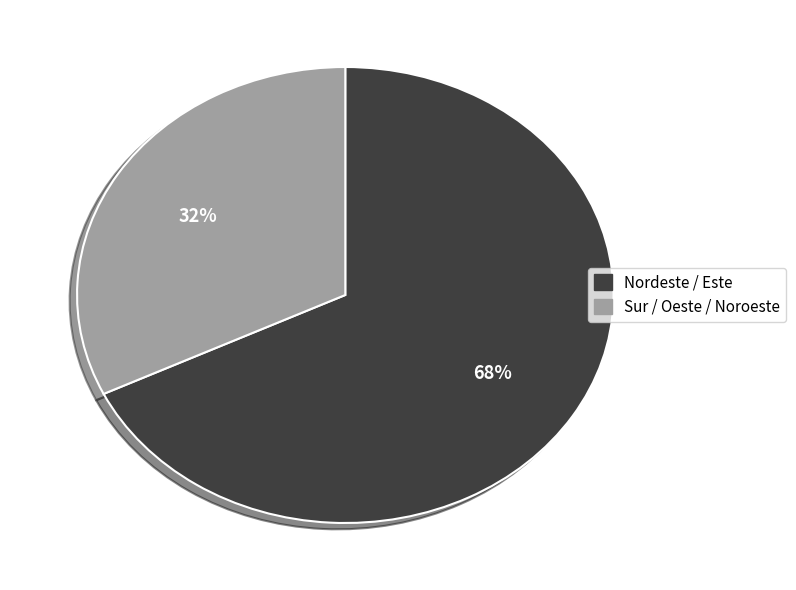

Is there a majority slice in this chart?

Yes